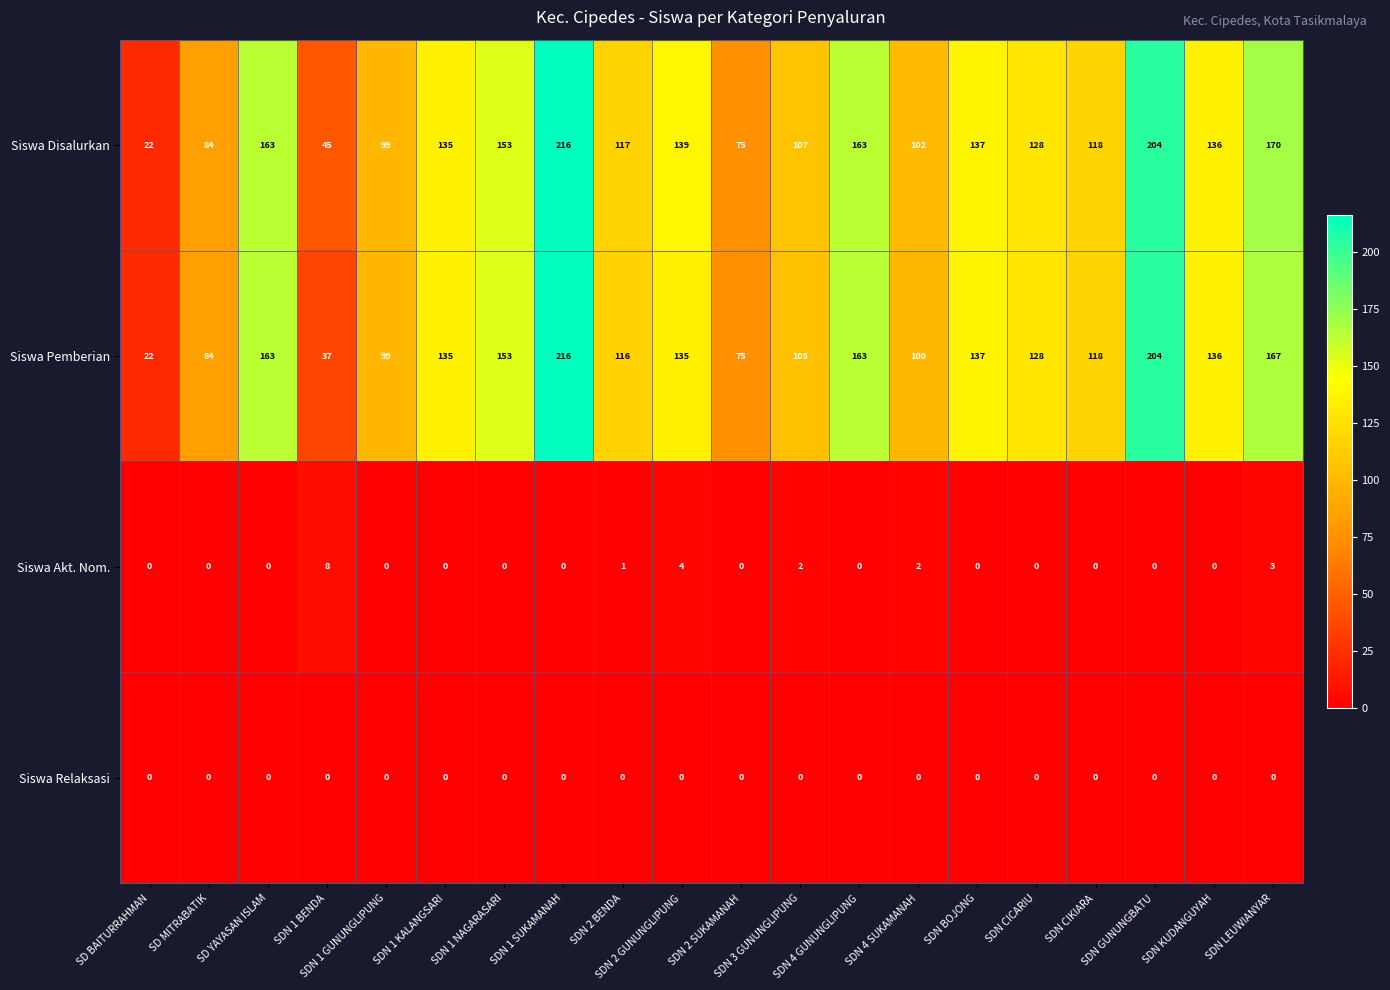

What is the difference between the maximum and second lowest values in the Siswa Akt. Nom. series?

8